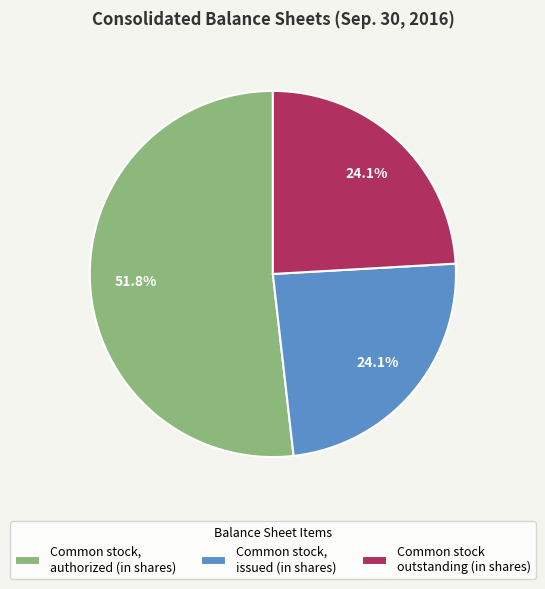

What is the largest slice in the pie chart?

Common stock, authorized (in shares)